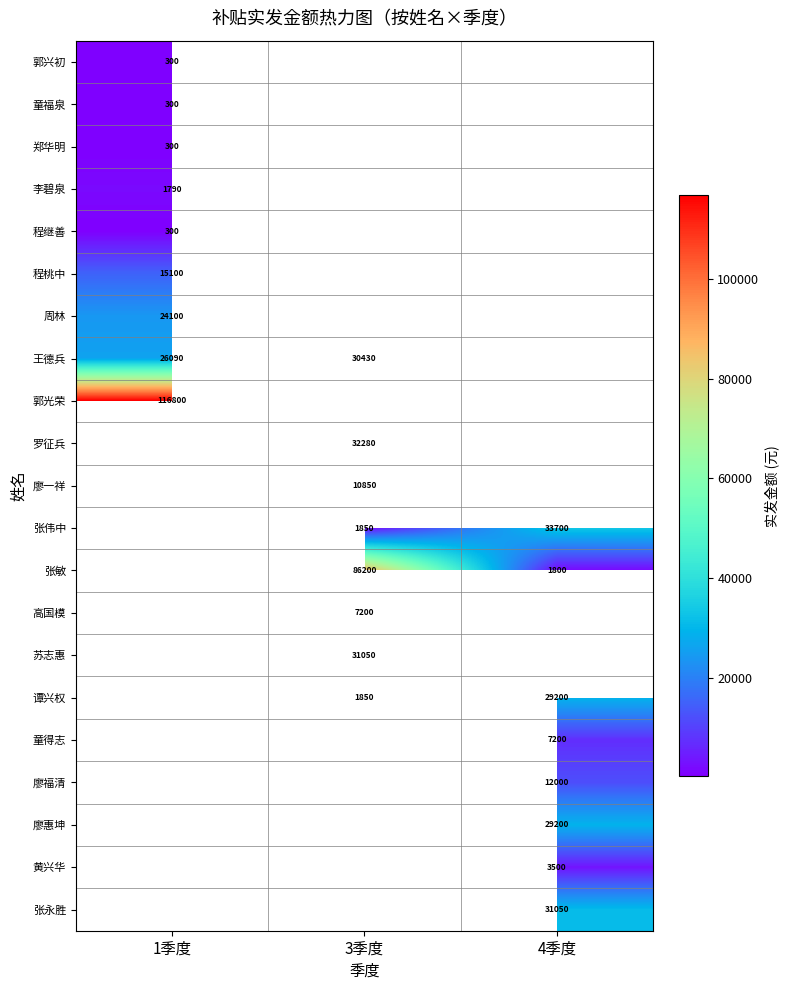

True or false: 苏志惠 has a value of 41774 at 3季度.

False